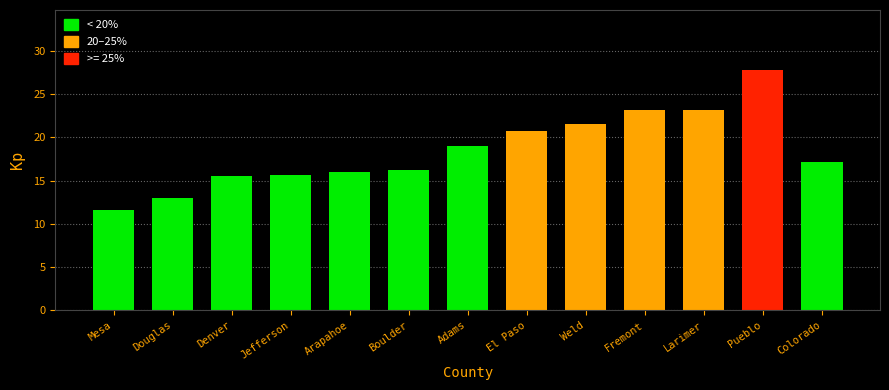

Which category has the highest value across all series?

Pueblo